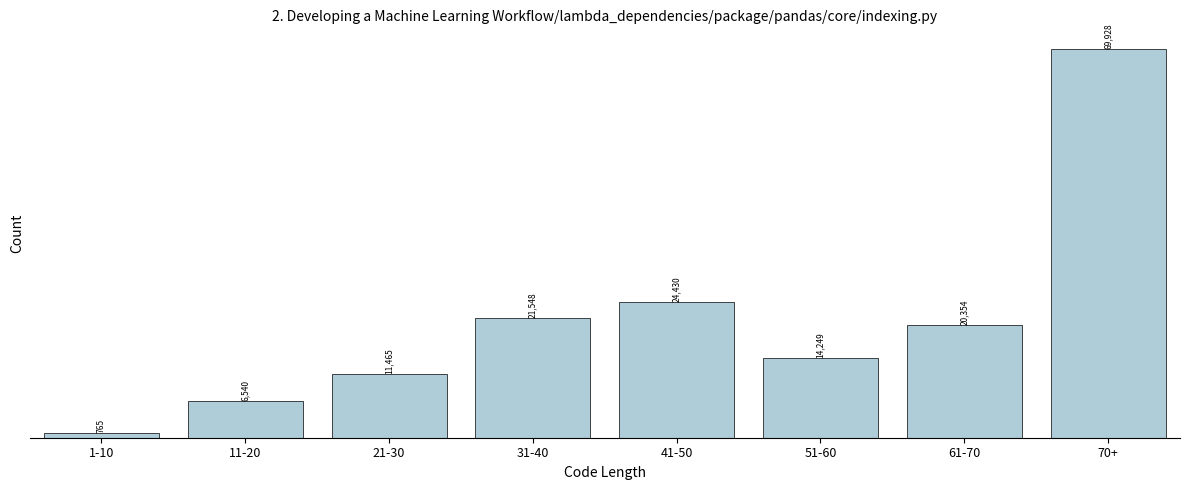

Reading left to right, what are all the values shown in this chart?

1-10=765	11-20=6540	21-30=11465	31-40=21548	41-50=24430	51-60=14249	61-70=20354	70+=69928